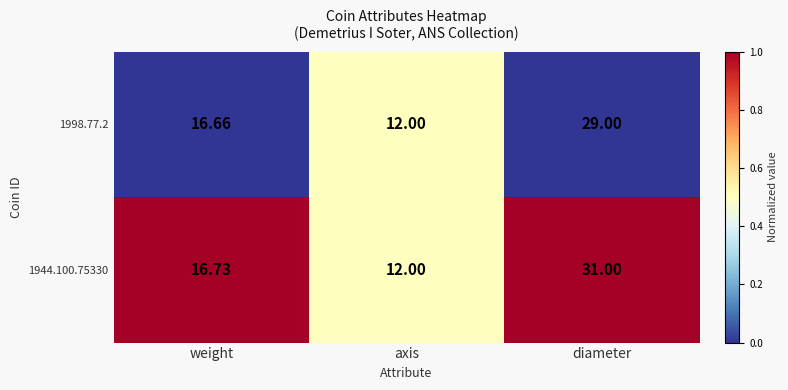

Is the value of 1998.77.2 at diameter greater than the value of 1944.100.75330 at diameter?

No